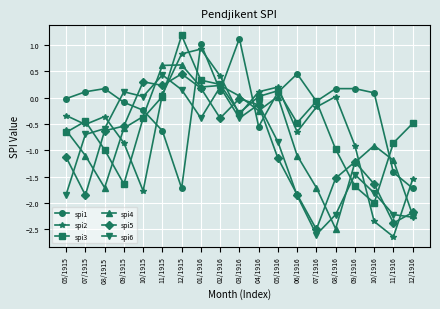

Is the value of spi1 at 12/1915 greater than the value of spi5 at 09/1915?

No